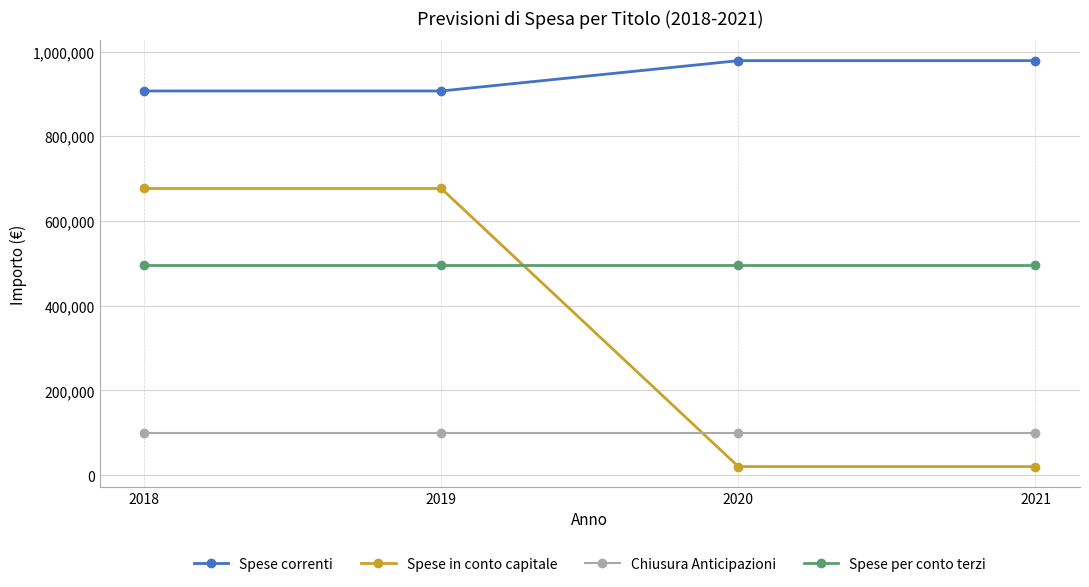

What are all the series names shown in the legend?

Spese correnti, Spese in conto capitale, Chiusura Anticipazioni, Spese per conto terzi